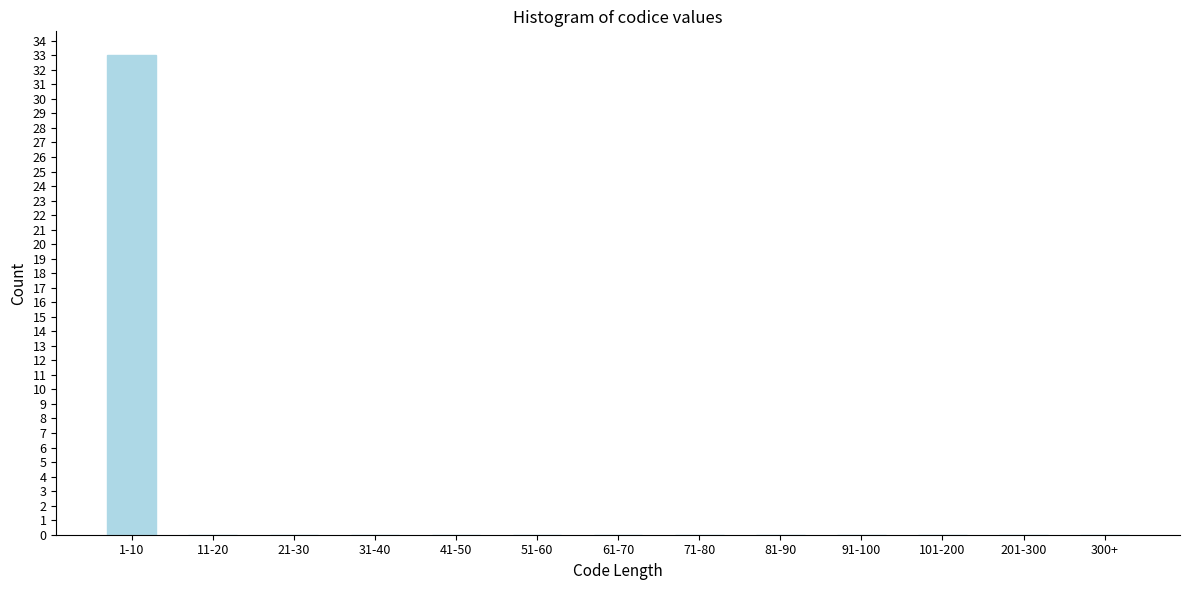

Reading left to right, what are all the values shown in this chart?

1-10=33	11-20=0	21-30=0	31-40=0	41-50=0	51-60=0	61-70=0	71-80=0	81-90=0	91-100=0	101-200=0	201-300=0	300+=0